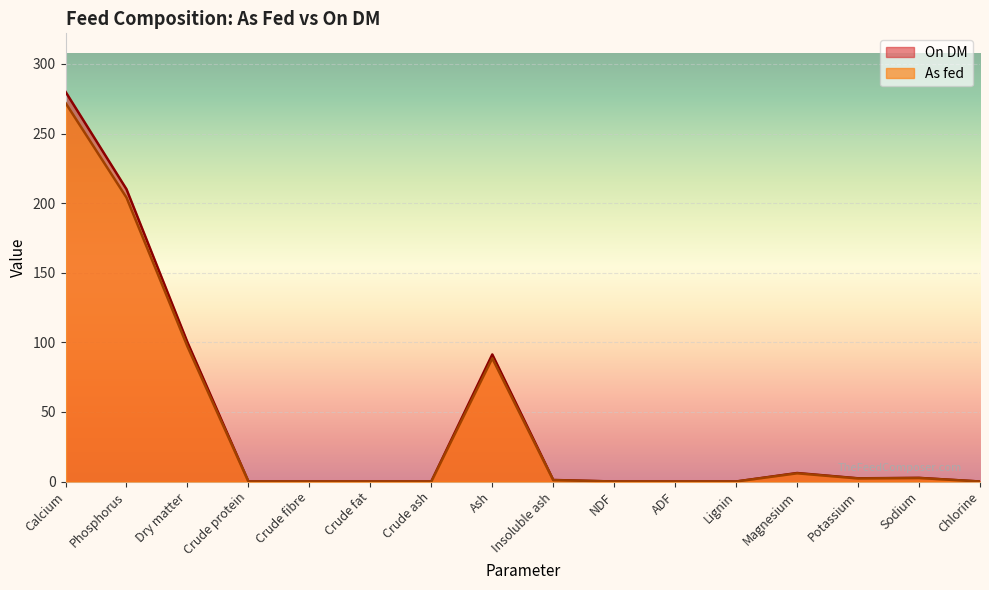

Where is the first local minimum for As fed?

Potassium